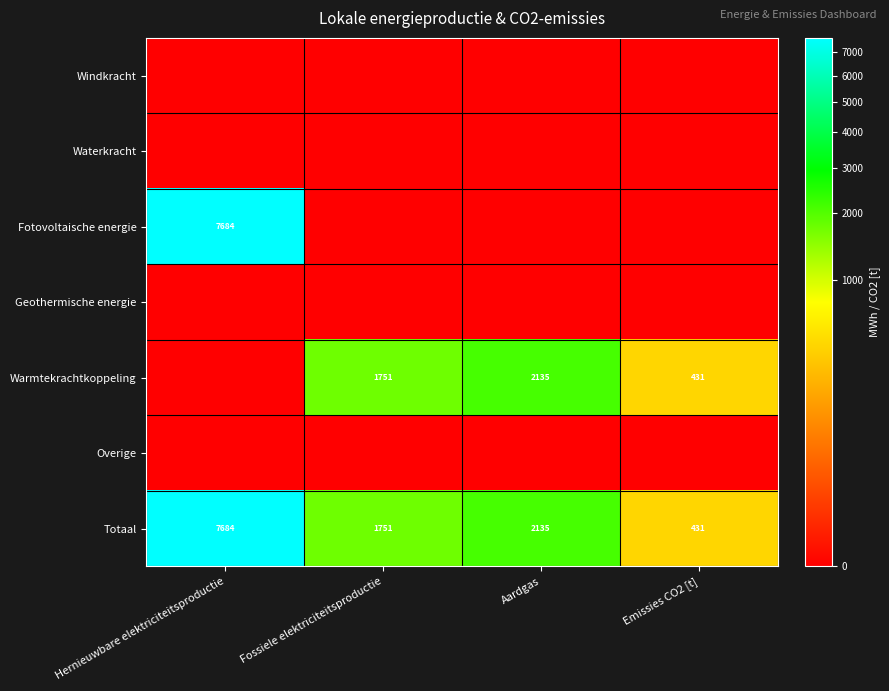

What is the difference between the highest and lowest values at Aardgas?

2134.6